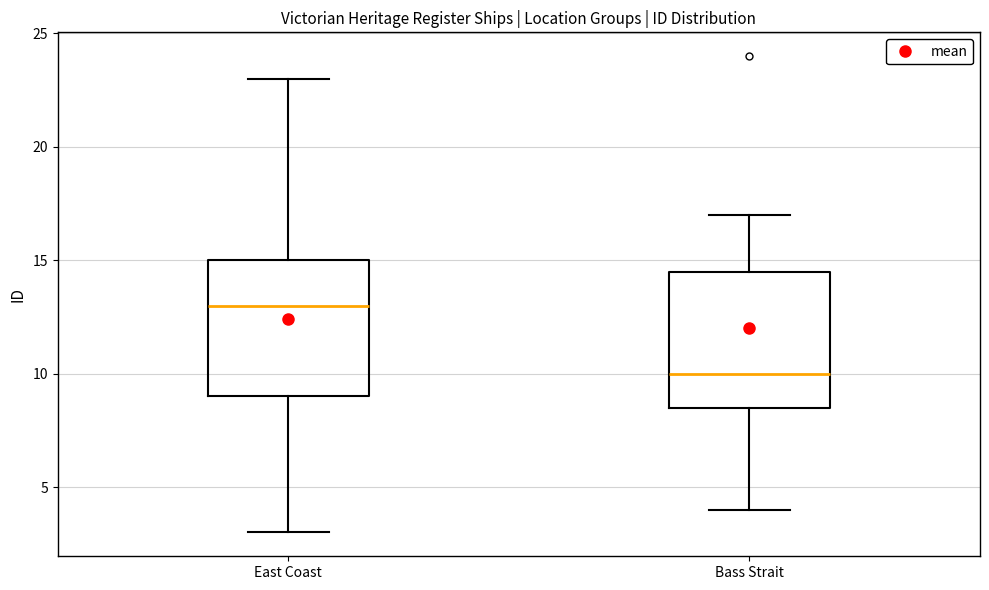

Which box has the highest median line?

East Coast